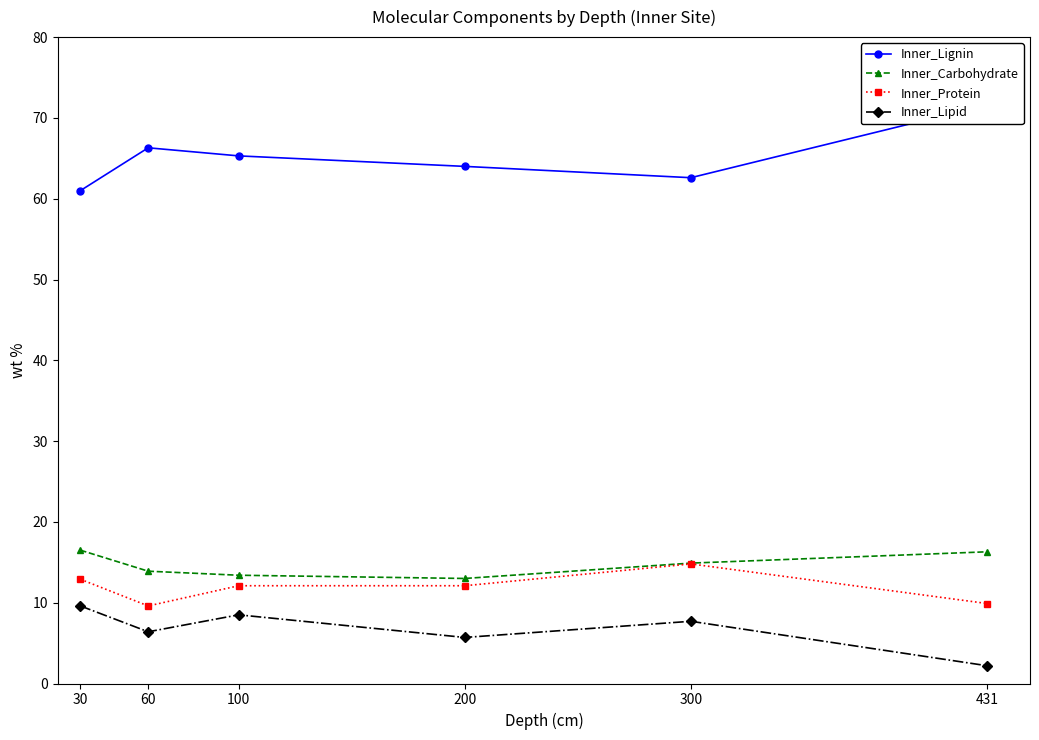

The value of Inner_Protein at 30 is 12.9. True or false?

True